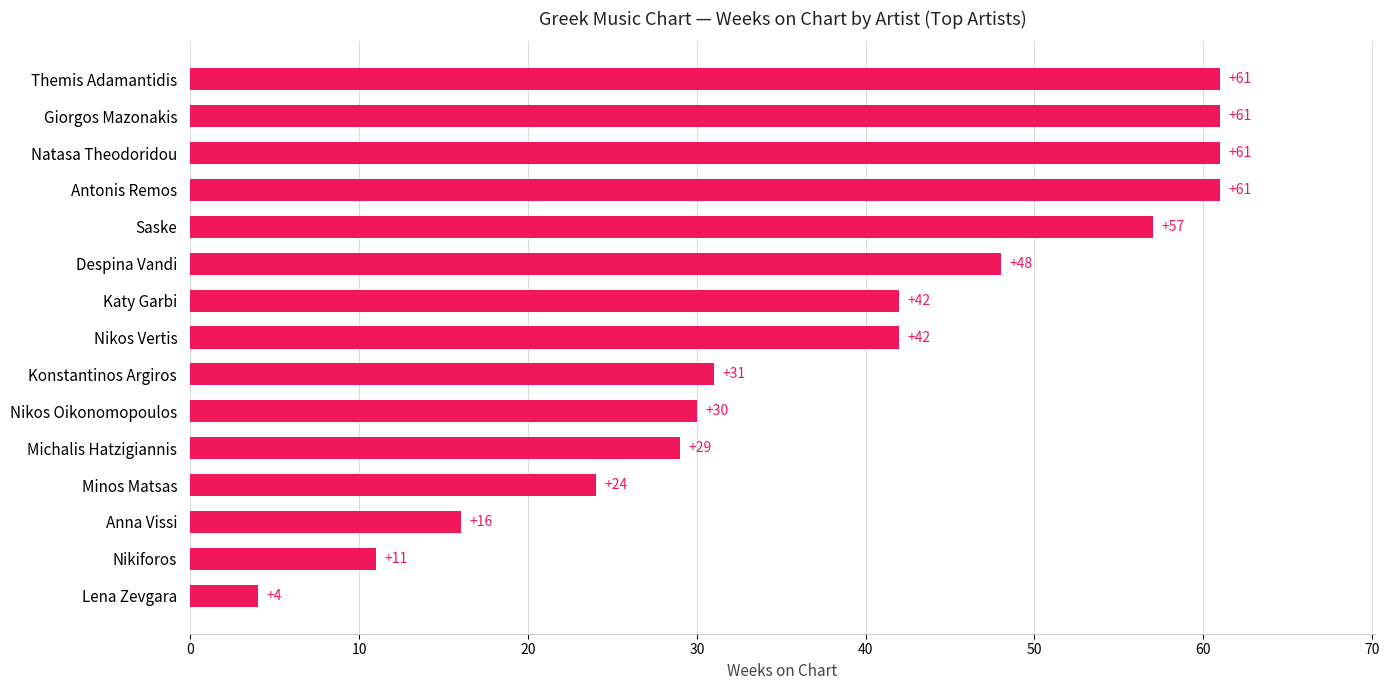

At which label is the value closest to 32?

Konstantinos Argiros